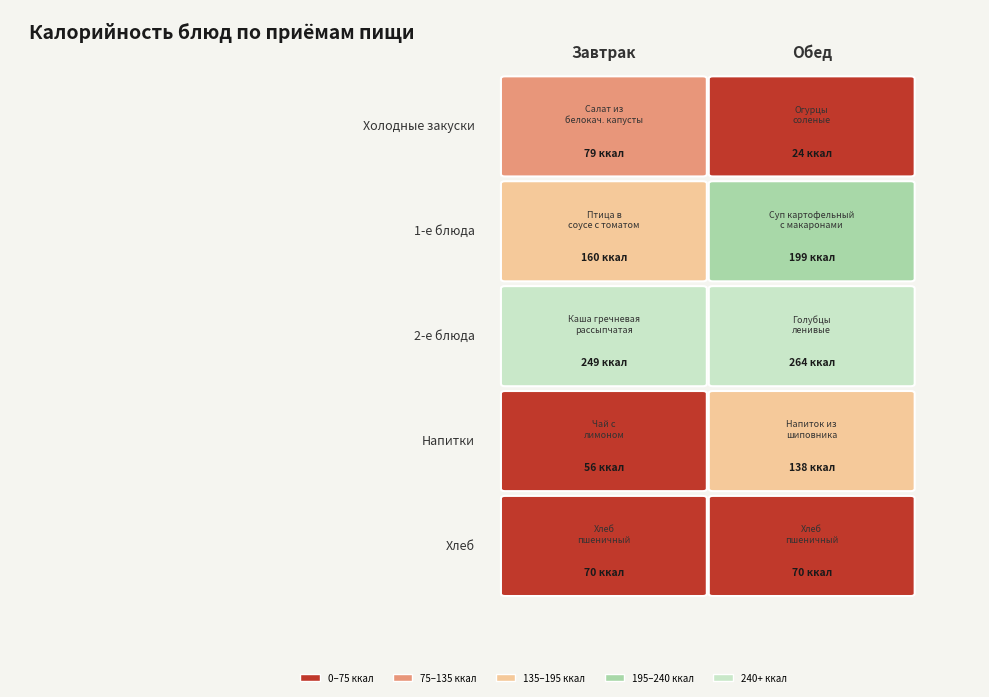

What value does the Завтрак series have at 3?

56.0